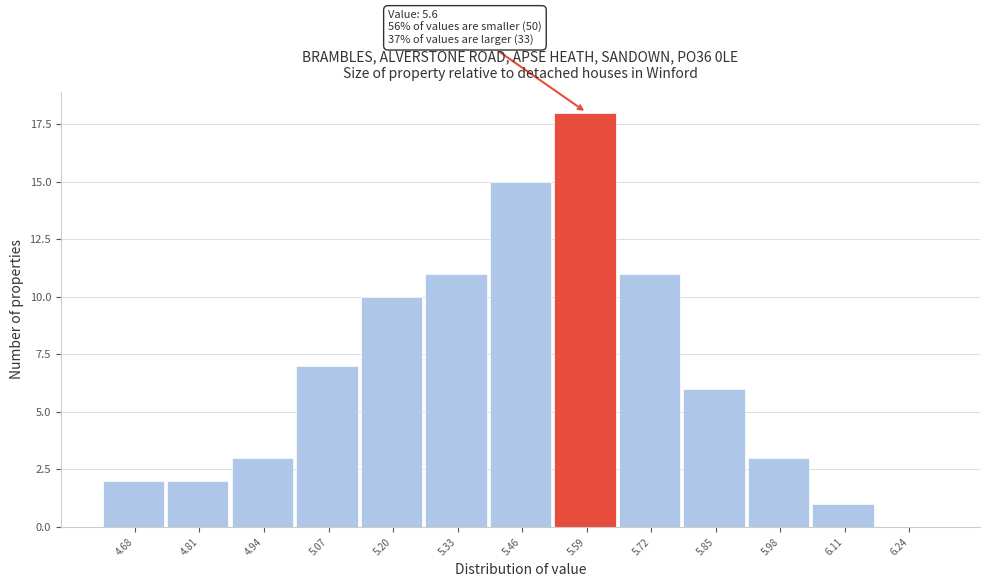

Reading left to right, list all the values displayed in this chart.

4.68=2	4.81=2	4.94=3	5.07=7	5.20=10	5.33=11	5.46=15	5.59=18	5.72=11	5.85=6	5.98=3	6.11=1	6.24=0